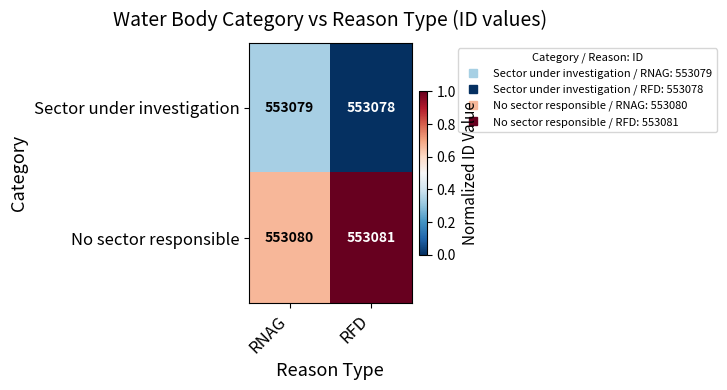

Is the value of Sector under investigation at RNAG greater than the value of No sector responsible at RFD?

No